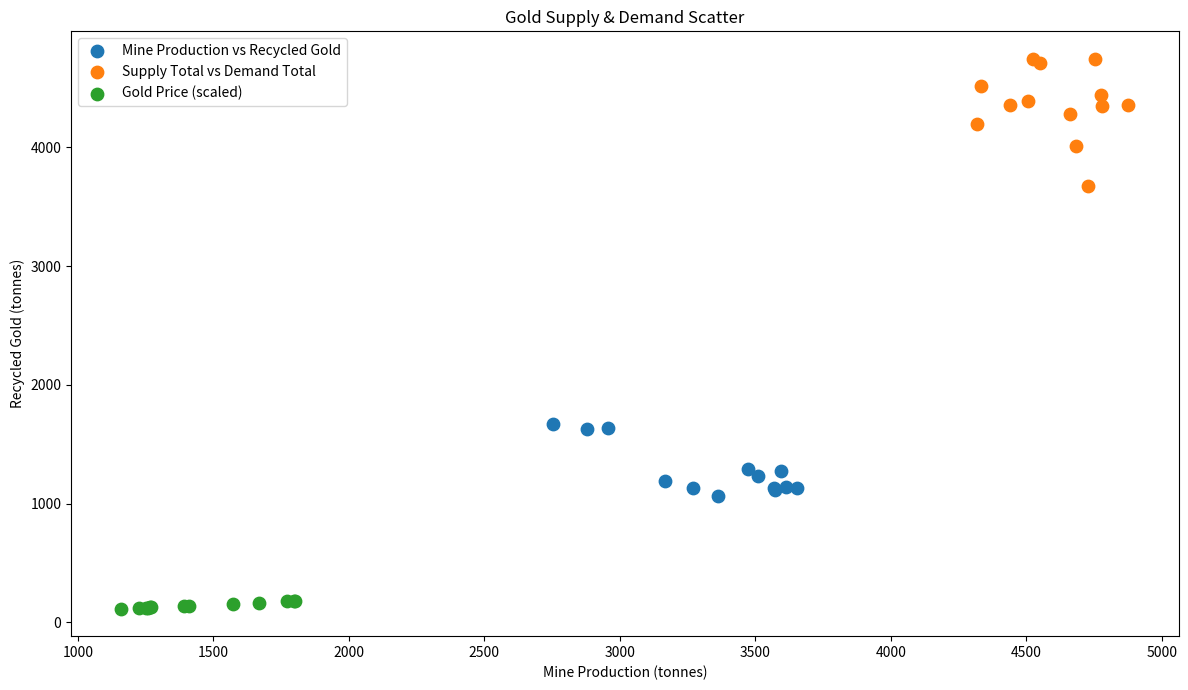

Which series contains the highest Y value?

Supply Total vs Demand Total